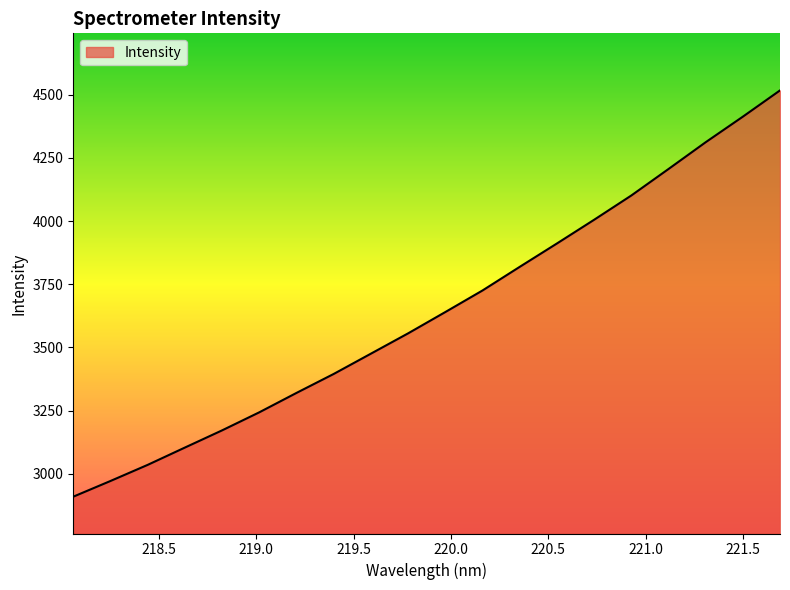

What is the greatest value displayed?

4517.1